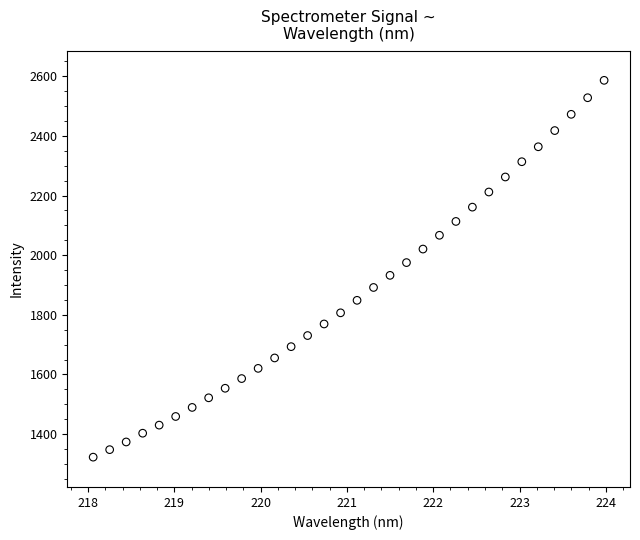

What is the range of Y values (max minus min)?

1263.5